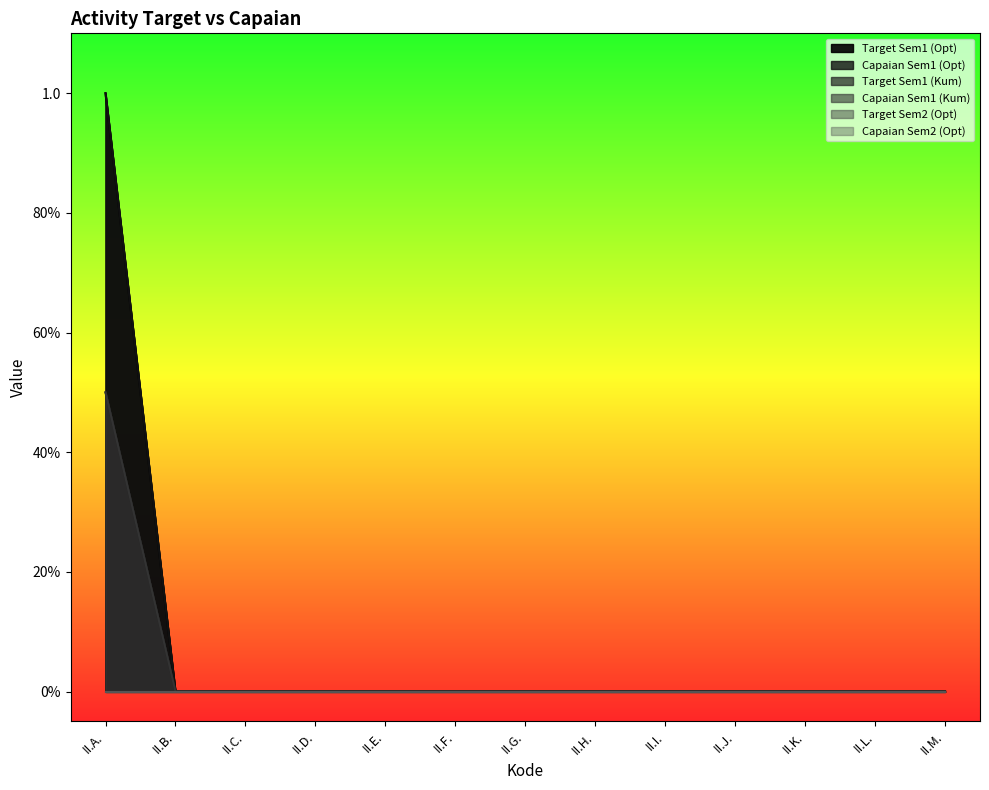

What position from the left is II.C.?

3